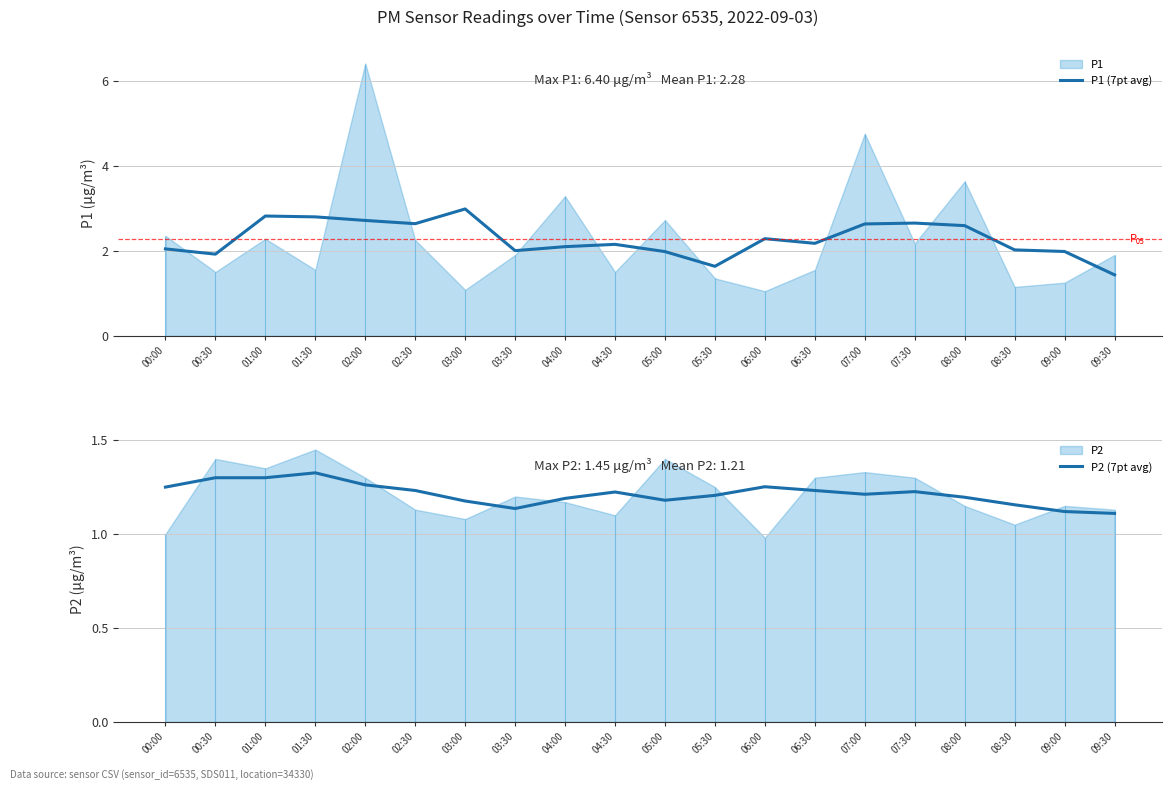

What is the minimum value for P1 (7pt avg)?

1.4